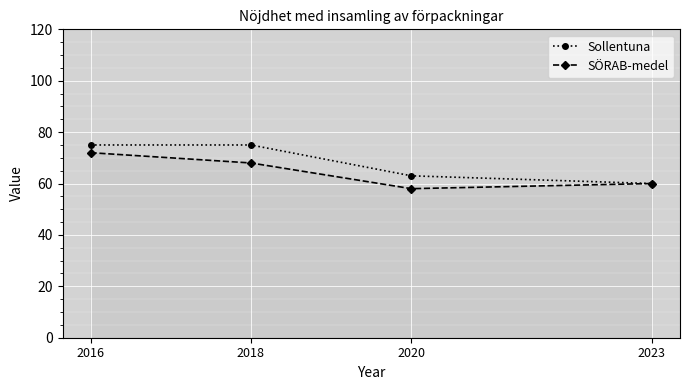

List the series in order of their peak value, lowest first.

SÖRAB-medel, Sollentuna